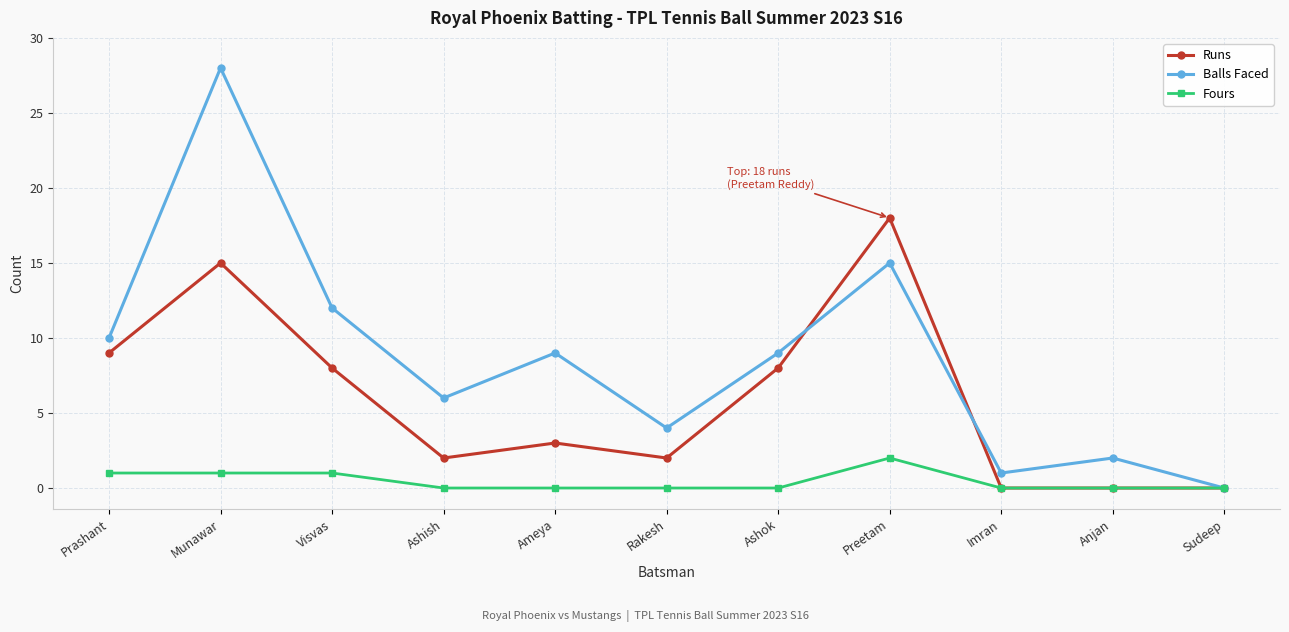

In Balls Faced, how many points are lower than both neighbors (excluding endpoints)?

3